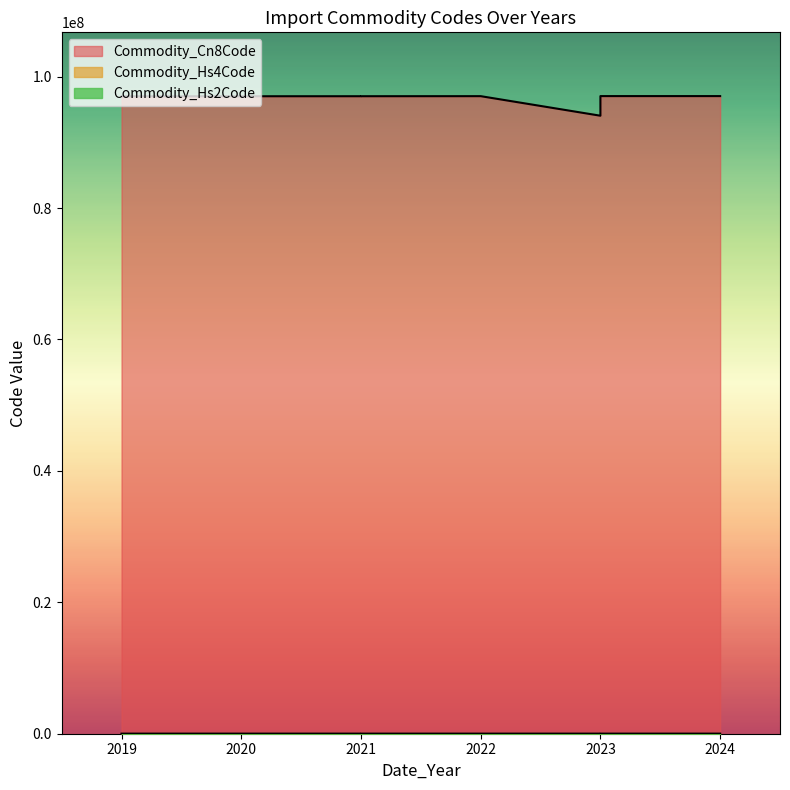

Which series has the largest total across all categories?

Commodity_Cn8Code